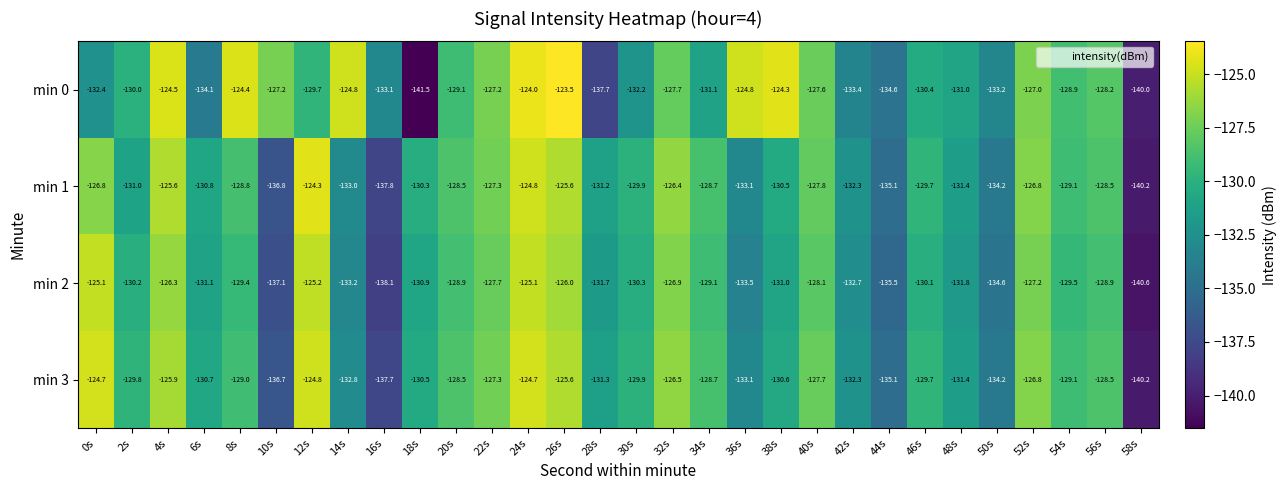

True or false: min 2 has a value of -39.6 at 54s.

False